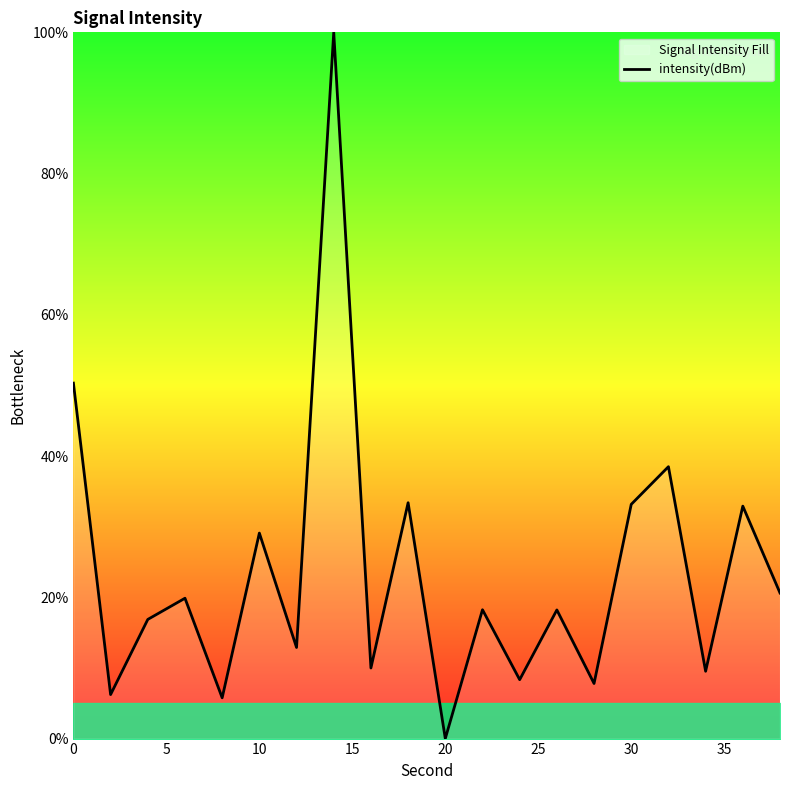

What is the maximum value shown in the chart?

100.0